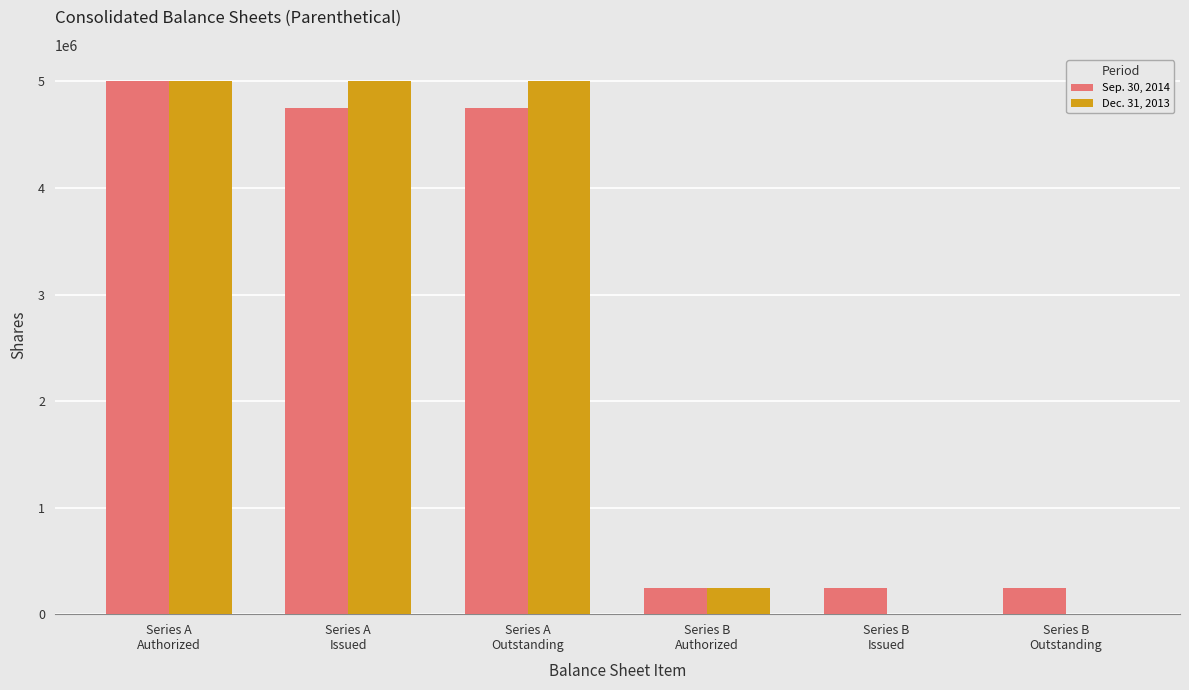

Count the number of categories in the chart.

6